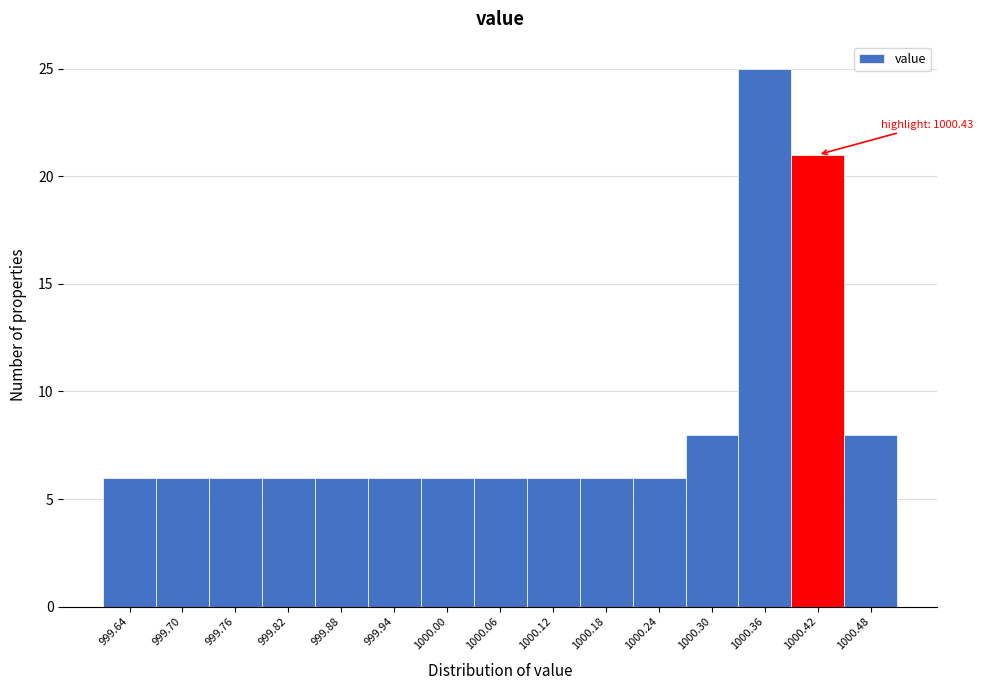

Reading left to right, transcribe all the data shown in this chart.

999.64=6	999.70=6	999.76=6	999.82=6	999.88=6	999.94=6	1000.00=6	1000.06=6	1000.12=6	1000.18=6	1000.24=6	1000.30=8	1000.36=25	1000.42=21	1000.48=8